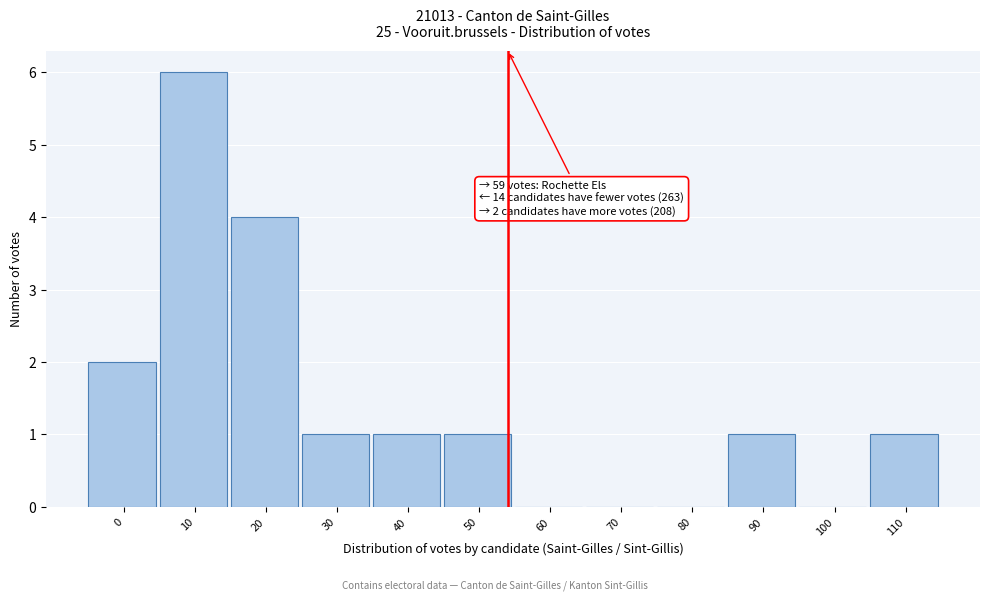

Reading right to left, transcribe all the data shown in this chart.

110=1	100=0	90=1	80=0	70=0	60=0	50=1	40=1	30=1	20=4	10=6	0=2